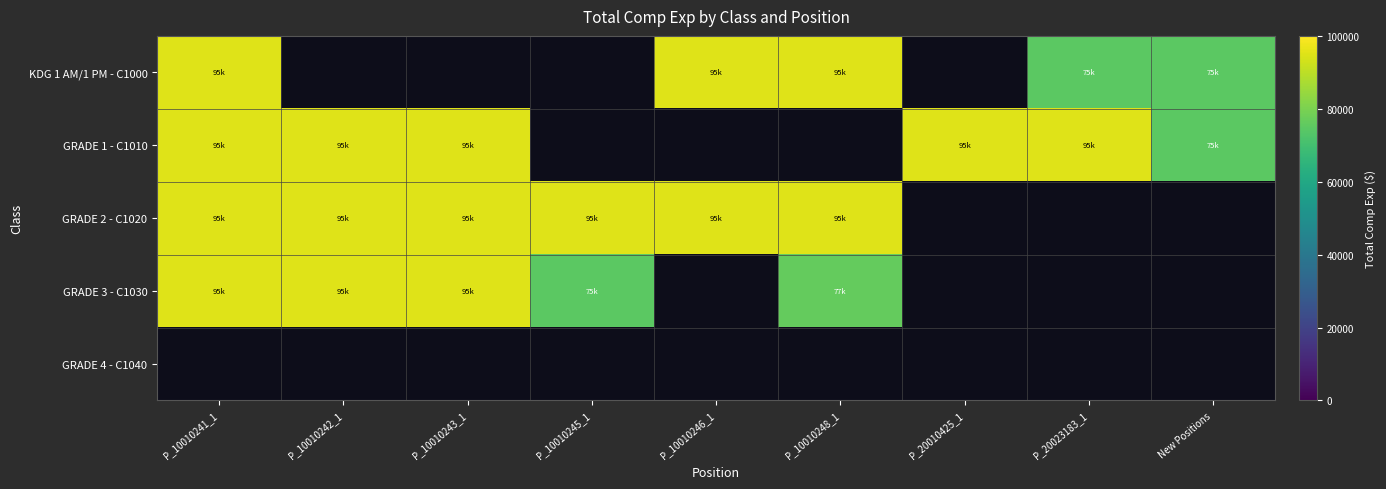

Which category has the highest value across all series?

P_10010241_1